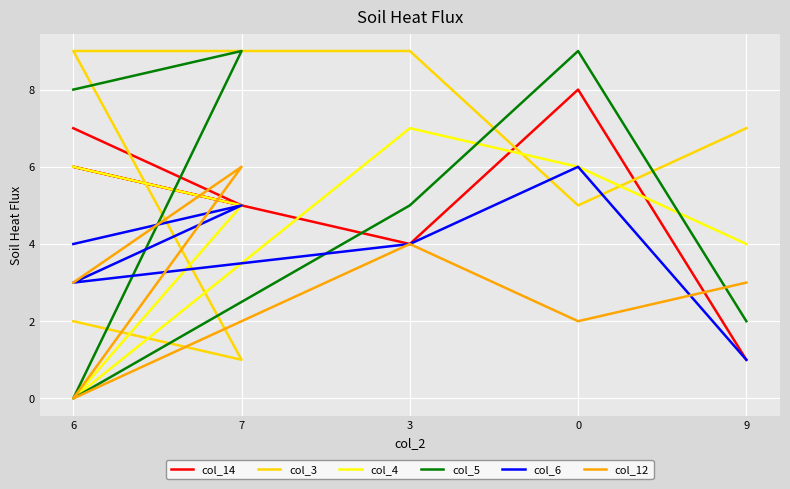

Between which two adjacent categories do col_5 and col_6 first intersect?

7 and 6